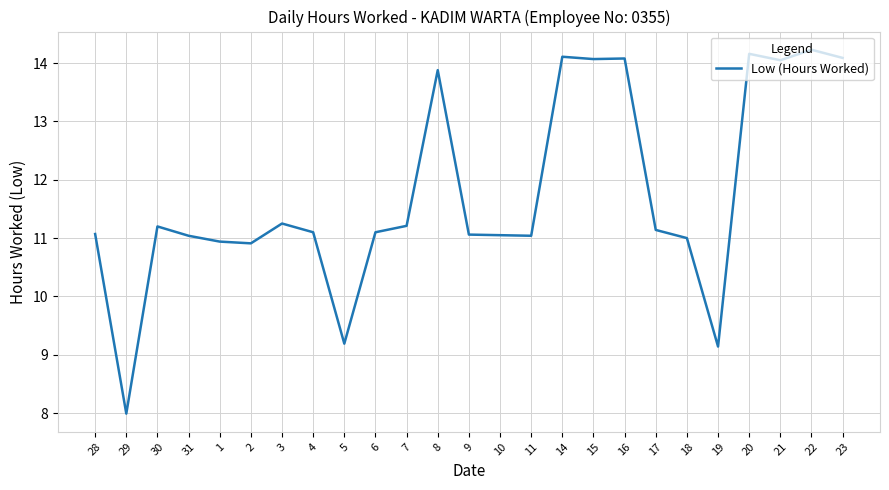

How many lines are shown in the chart?

1